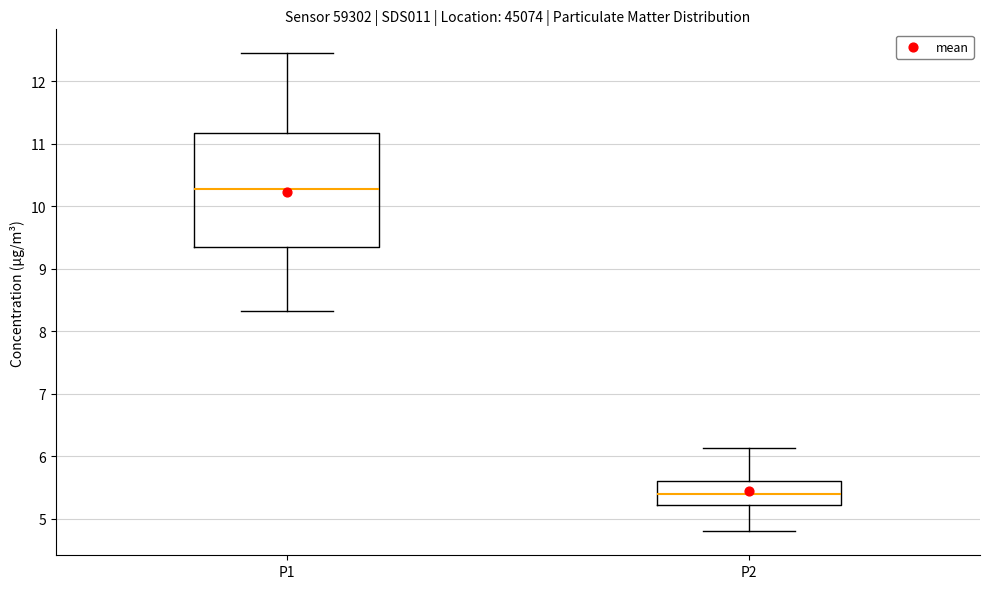

Which box is the tallest, from its lower edge to its upper edge?

P1